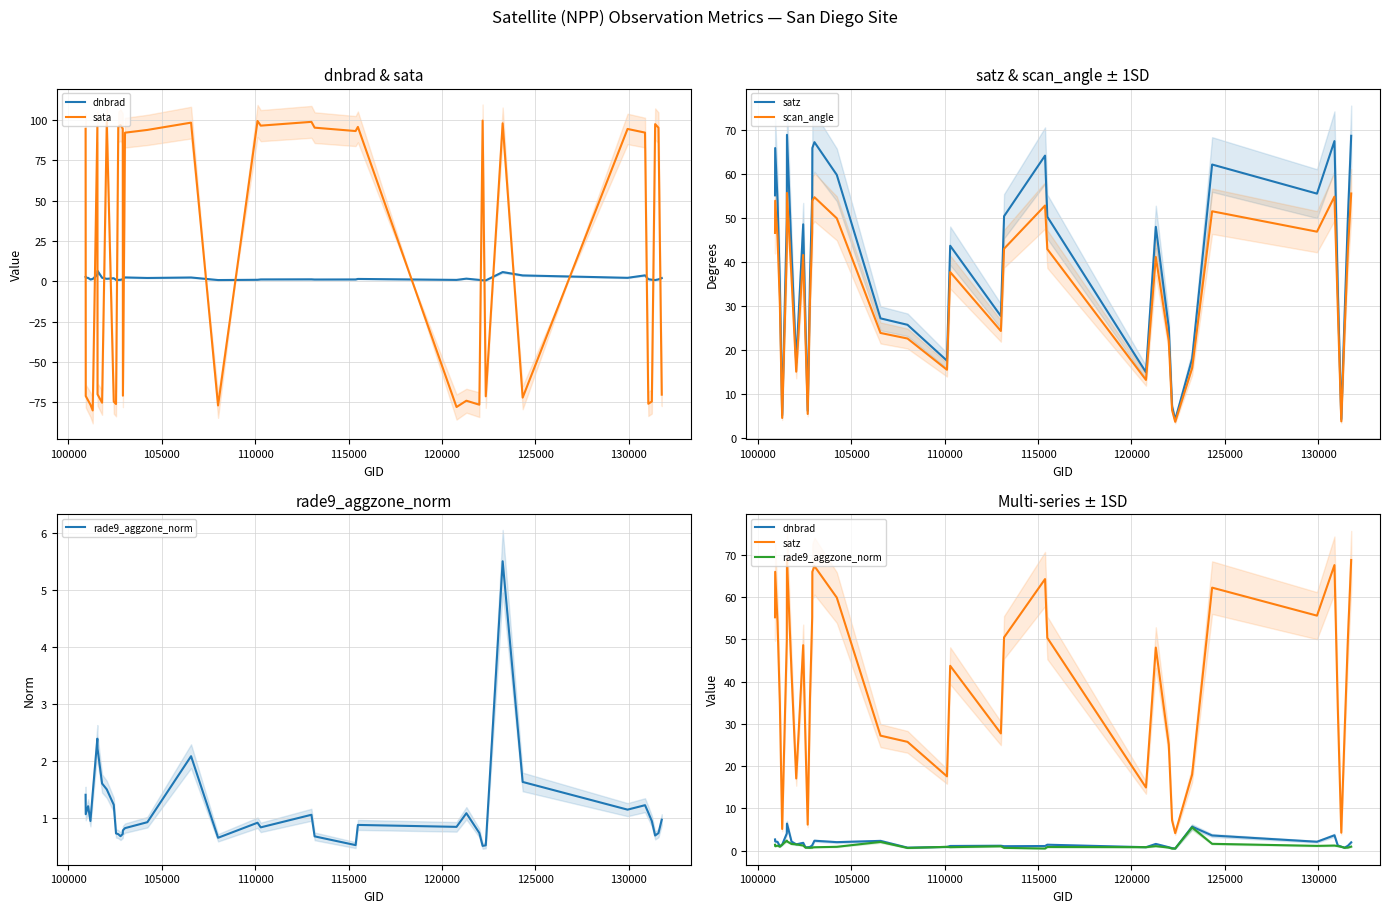

True or false: scan_angle has more than 1 interior local peaks.

True